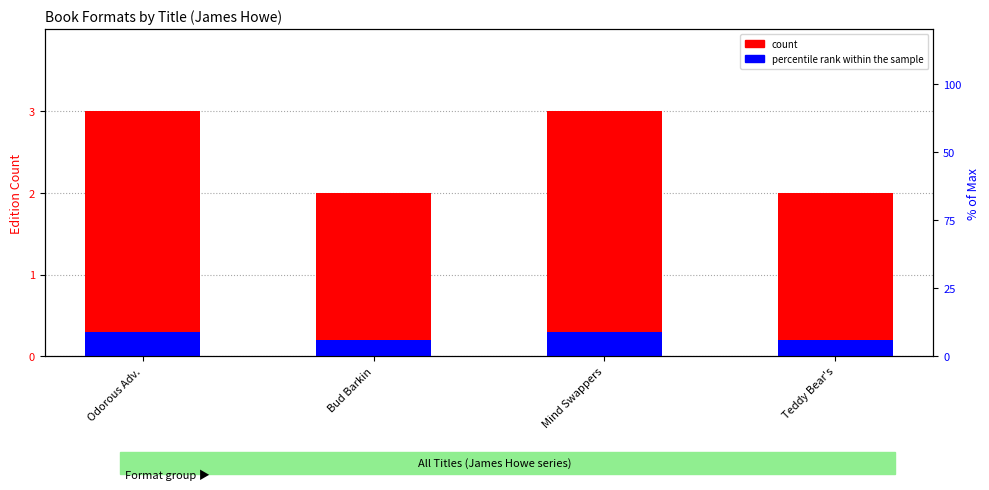

At which category is the sum across all series the highest?

Odorous Adv.